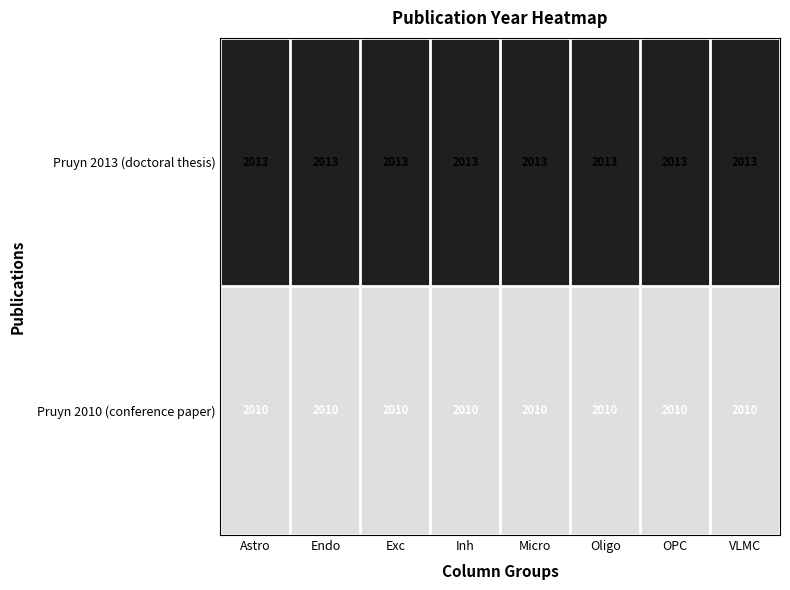

At how many categories does at least one series exceed 2010?

8